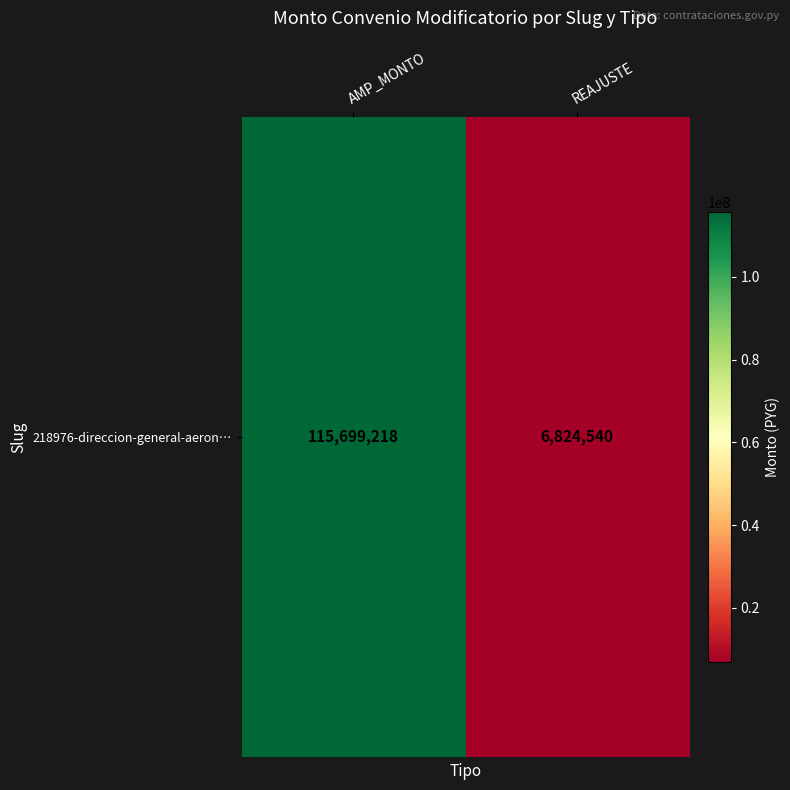

What is the ratio of the value at REAJUSTE to the value at AMP_MONTO?

0.1